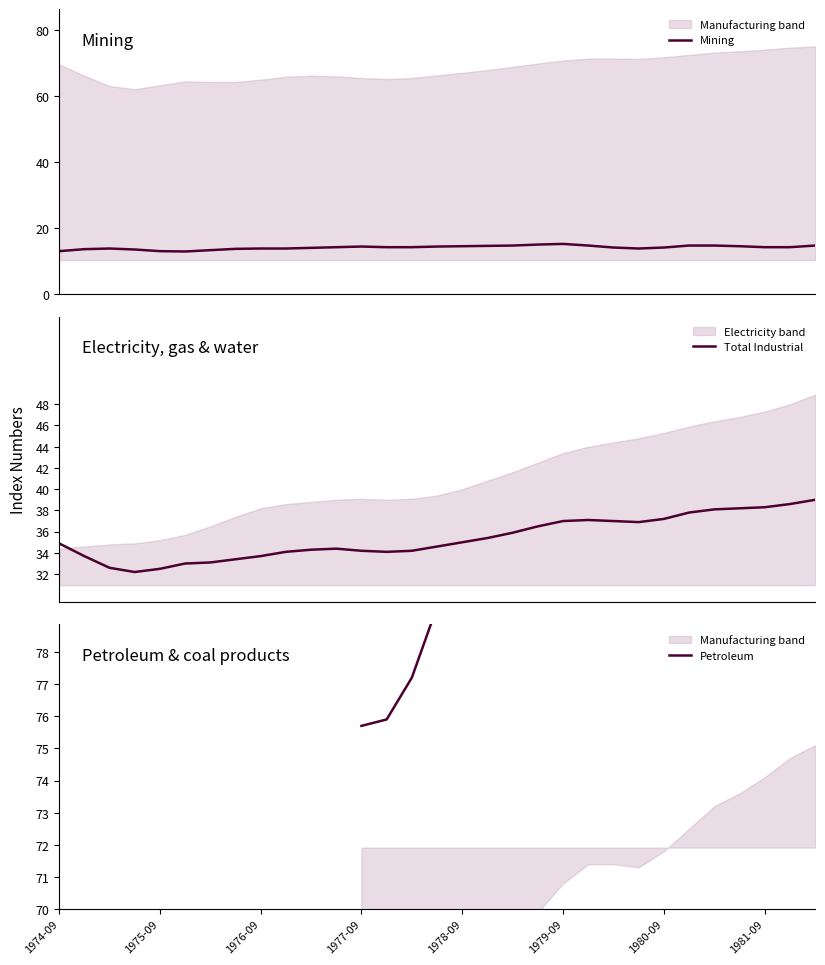

What is the highest value of the Mining series?

15.2